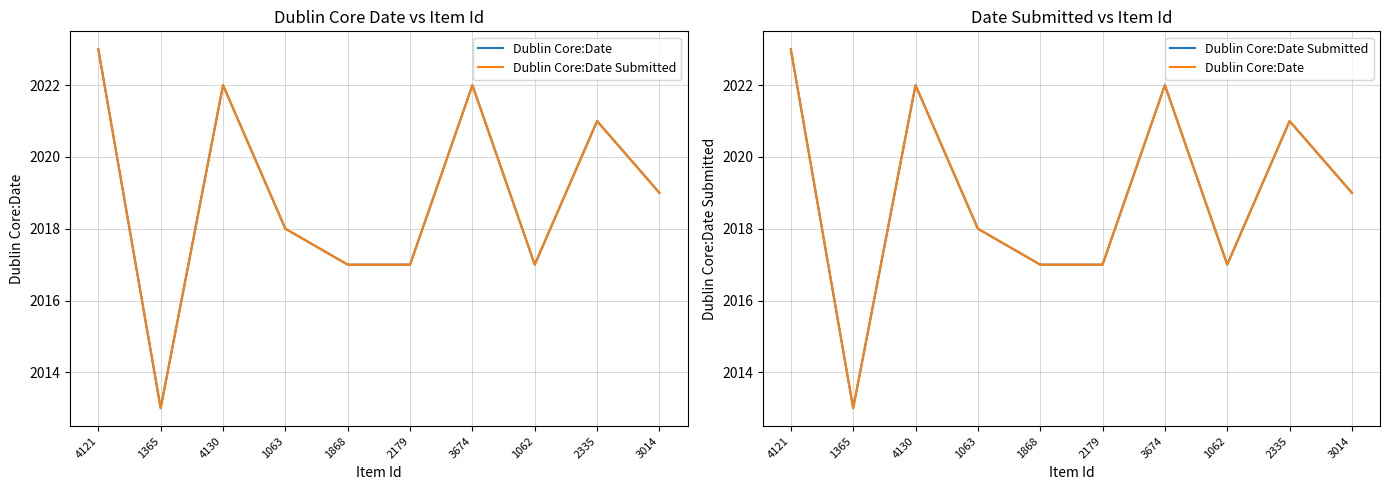

The value of Dublin Core:Date Submitted at 1062 is 2017. True or false?

True